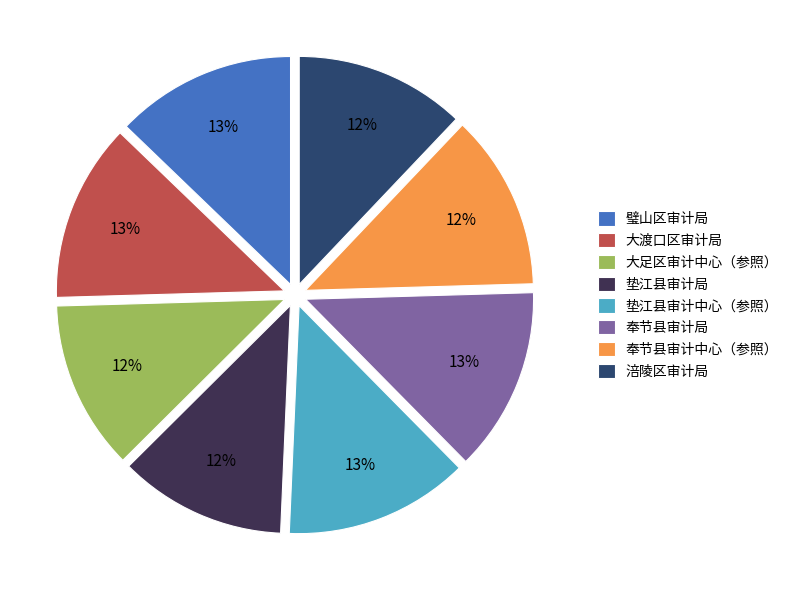

To the nearest percent, what is the combined percentage of 奉节县审计中心（参照） and 璧山区审计局?

25%